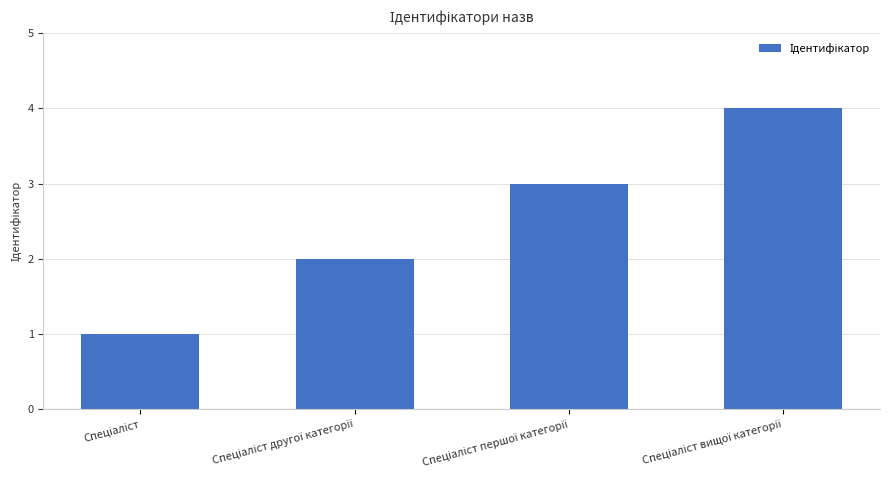

Does the chart contain any negative values?

No